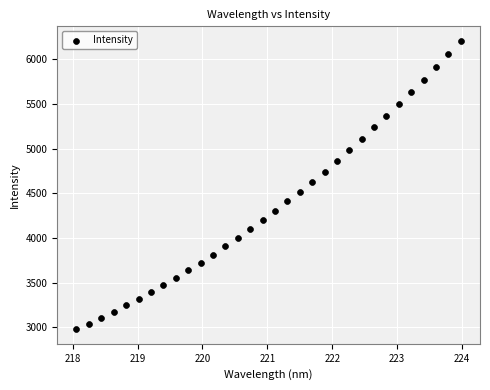

What is the range of Y values (max minus min)?

3229.8